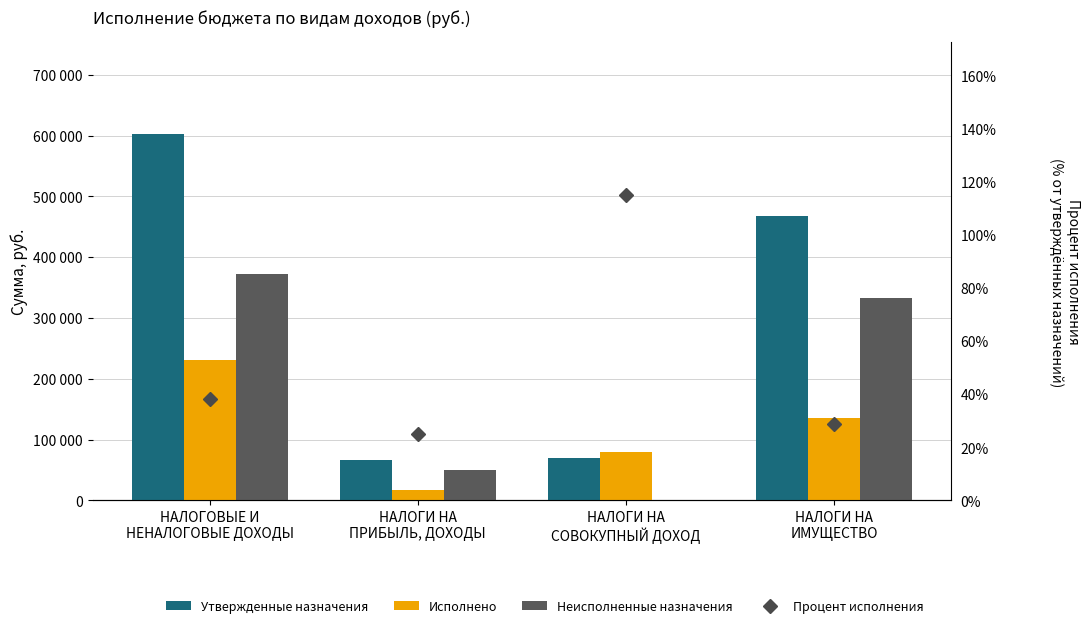

Are the bars grouped side by side (vs. stacked)?

Yes